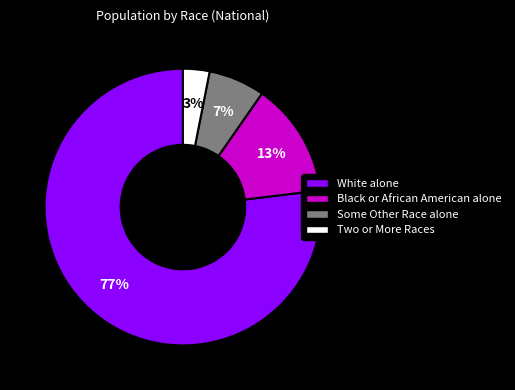

Which slice is the smallest?

Two or More Races